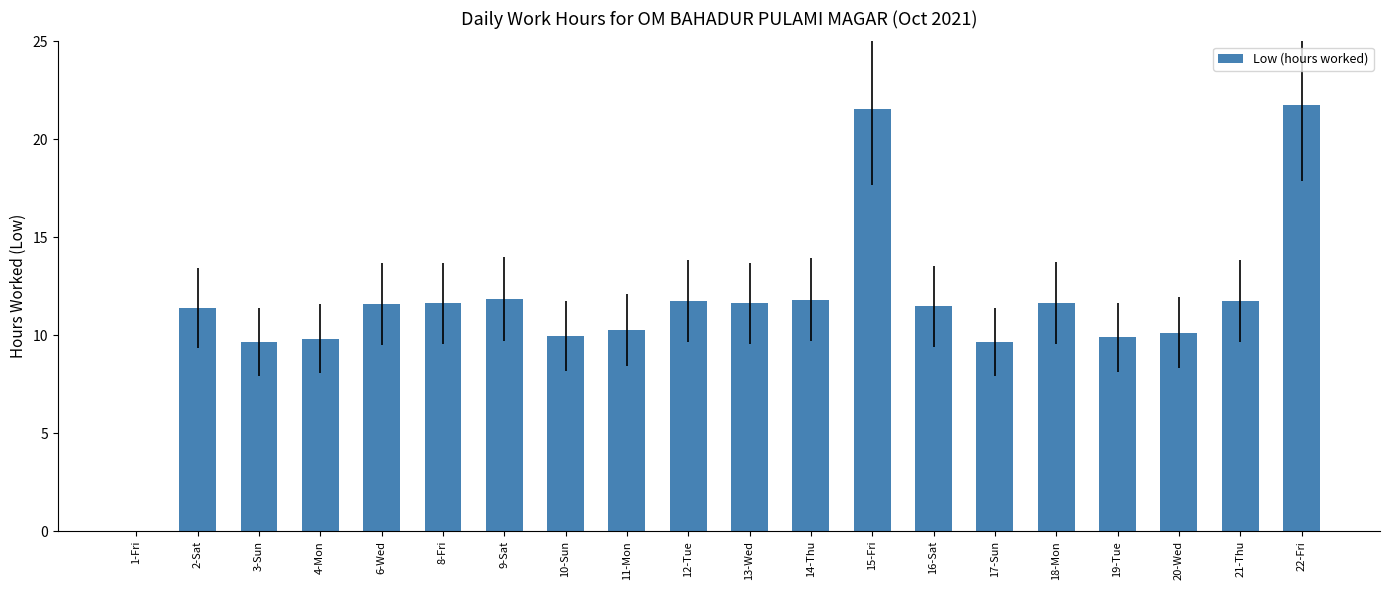

What is the sum of all values?

229.2